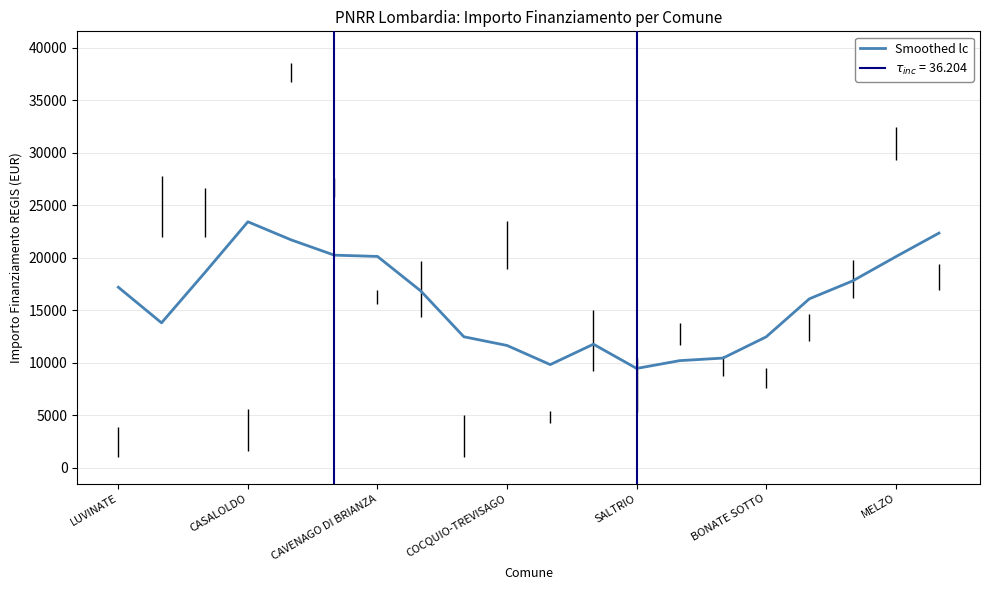

What is the label of the 9th point from the right?

11